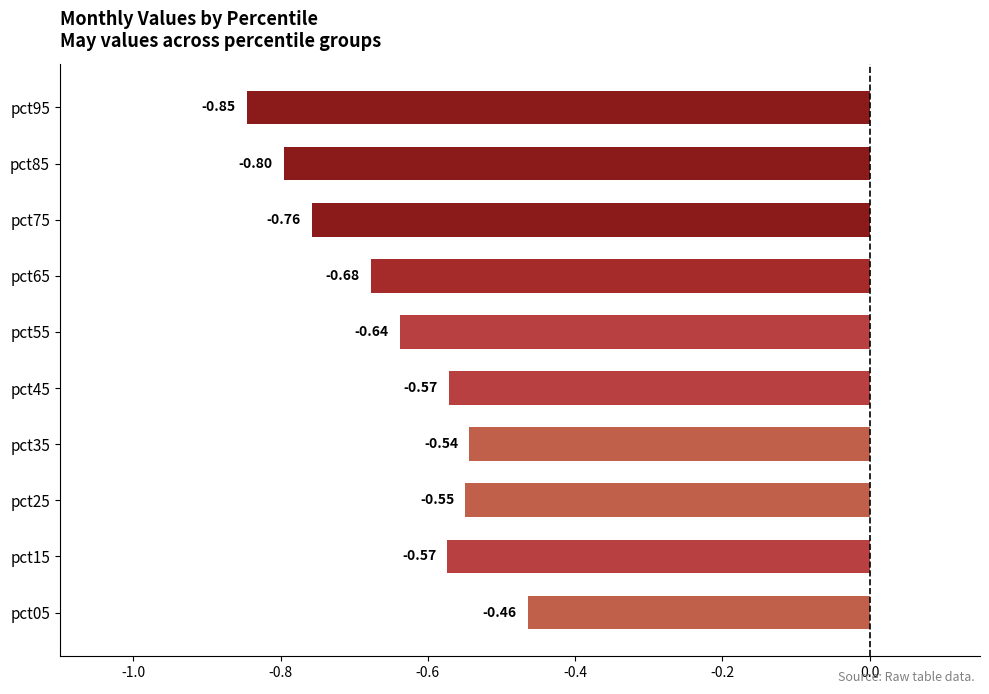

Where is the data nearest to the value 0?

pct05